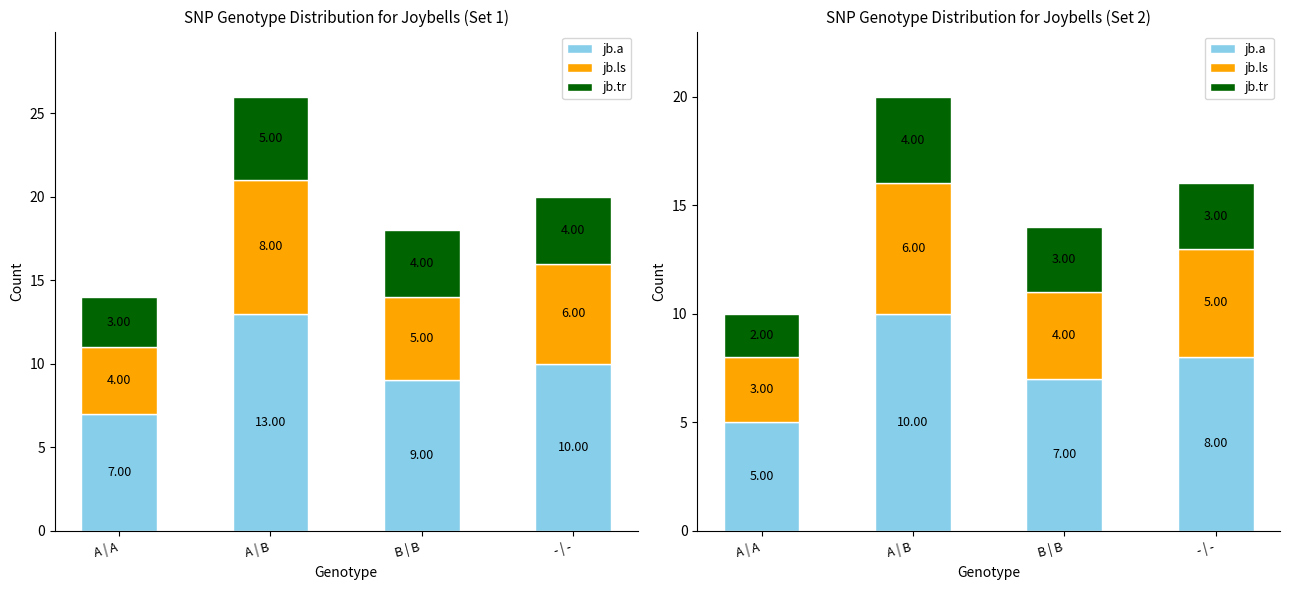

What is the approximate value of jb.a at A | B?

10